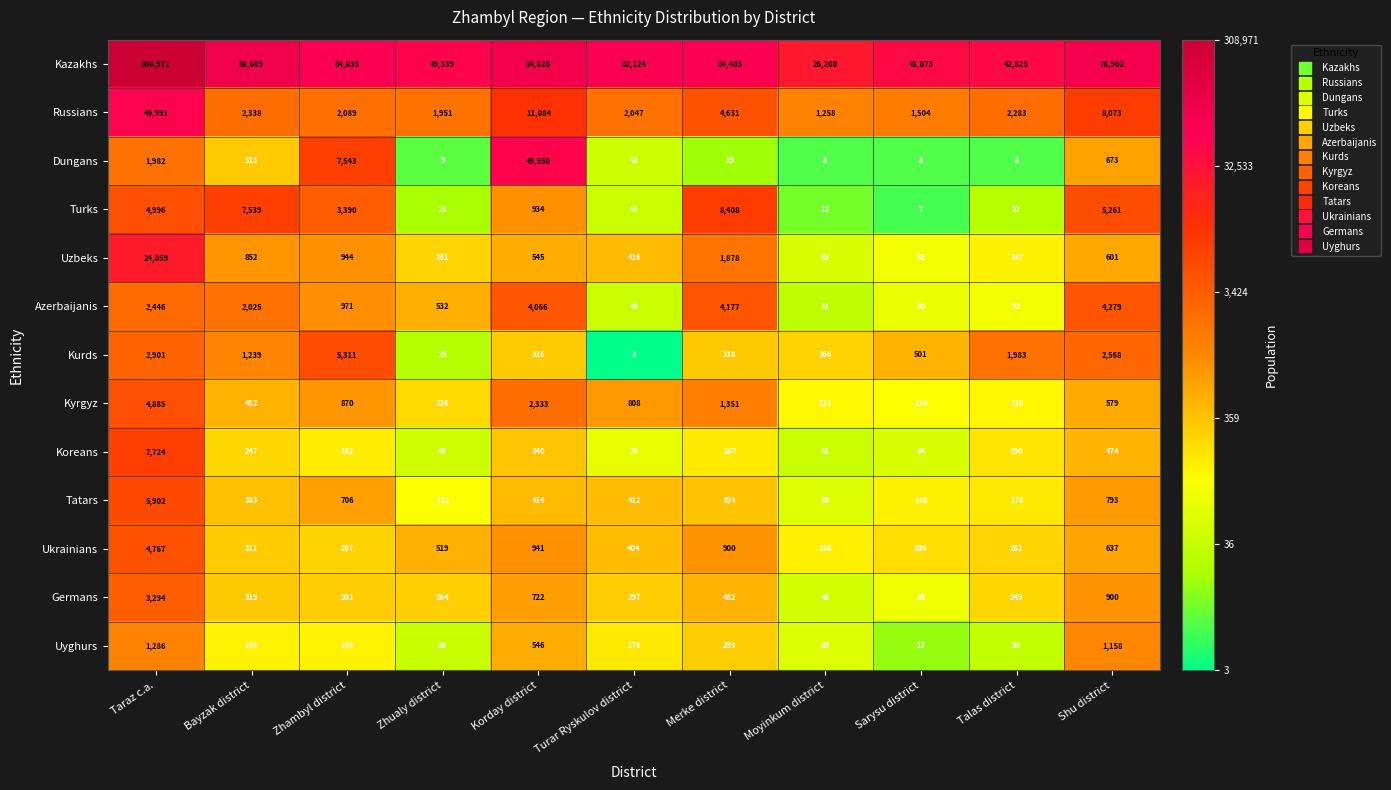

Is it true that Uyghurs equals 27 at Sarysu district?

False